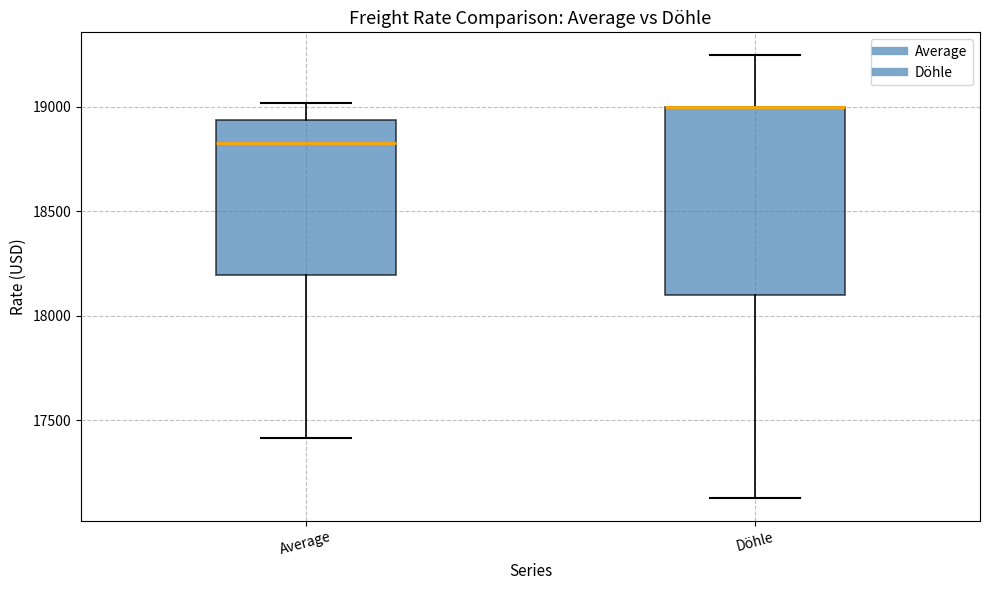

Which box is the tallest, from its lower edge to its upper edge?

Döhle